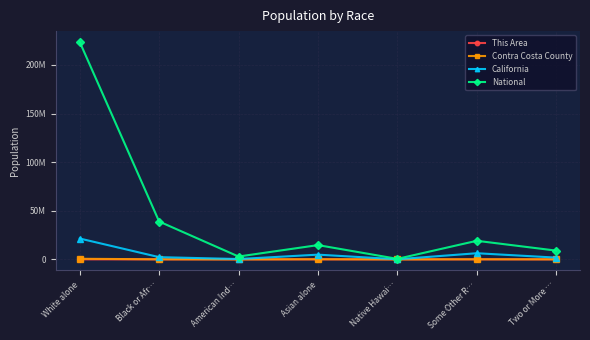

What is the spread (max minus min) of values at Some Other R…?

19106801